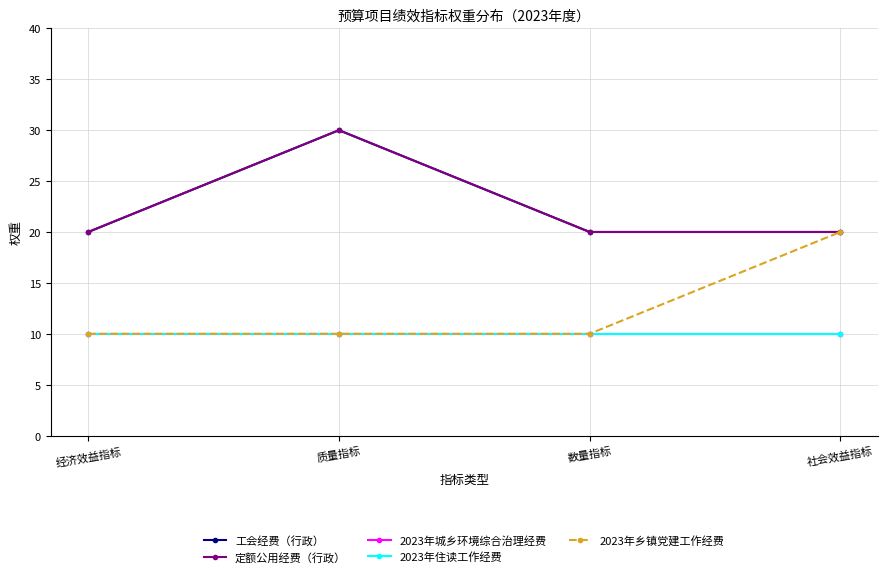

Does the chart display data point markers on the line(s)?

Yes